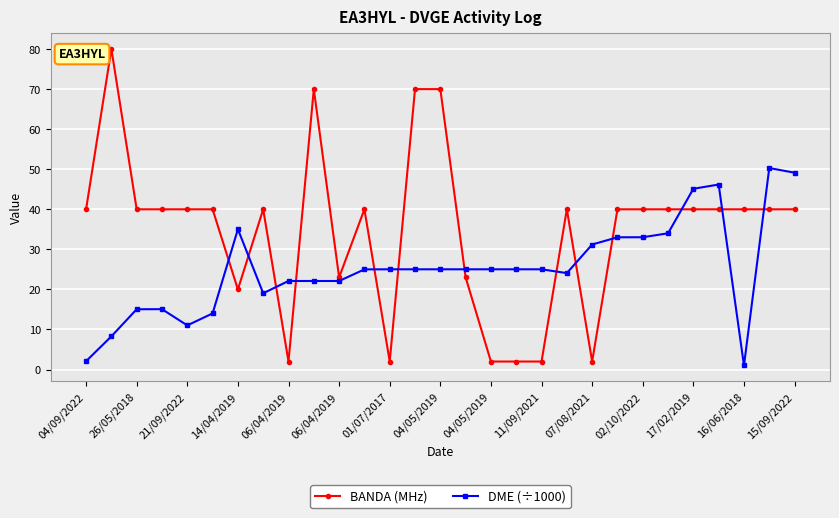

True or false: BANDA (MHz) has more than 2 interior local peaks.

True